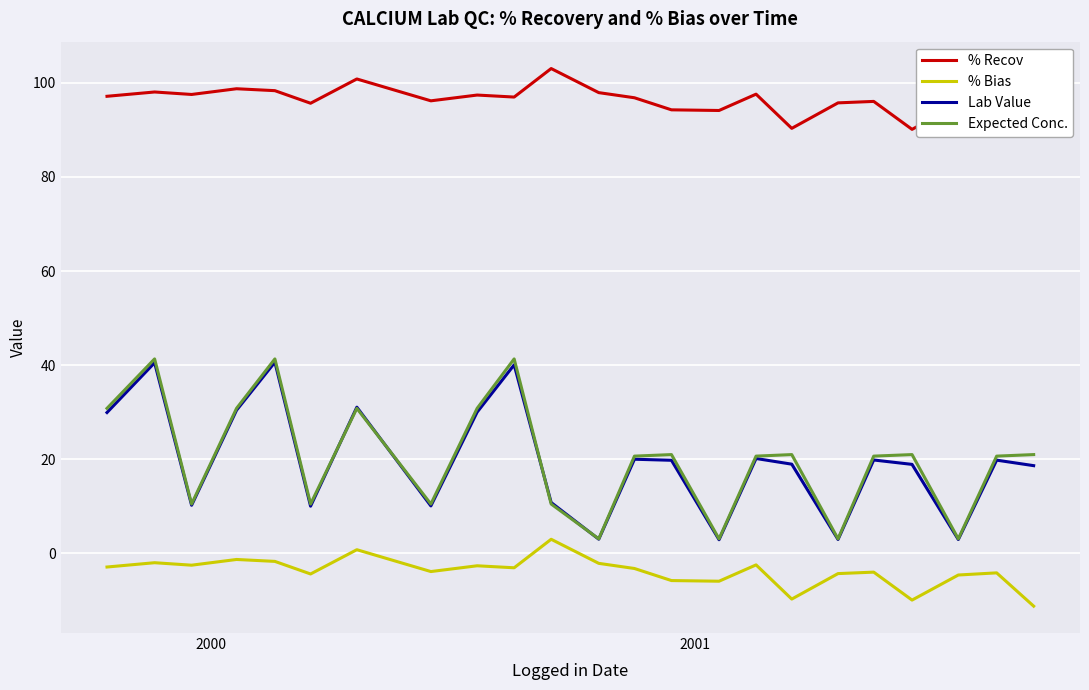

How many positive values does the % Bias series have?

2